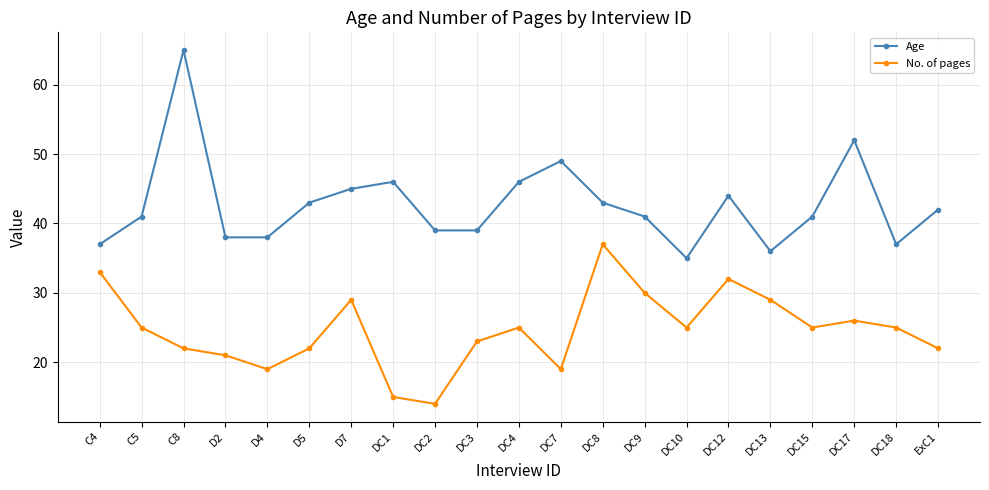

Where is the first local minimum for No. of pages?

D4